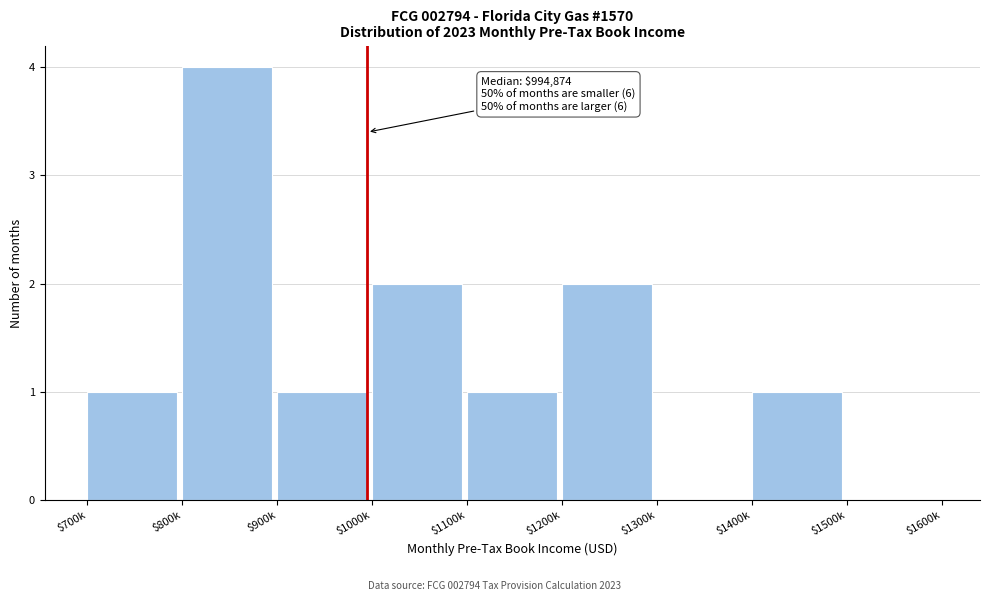

What is the sum of all values?

12